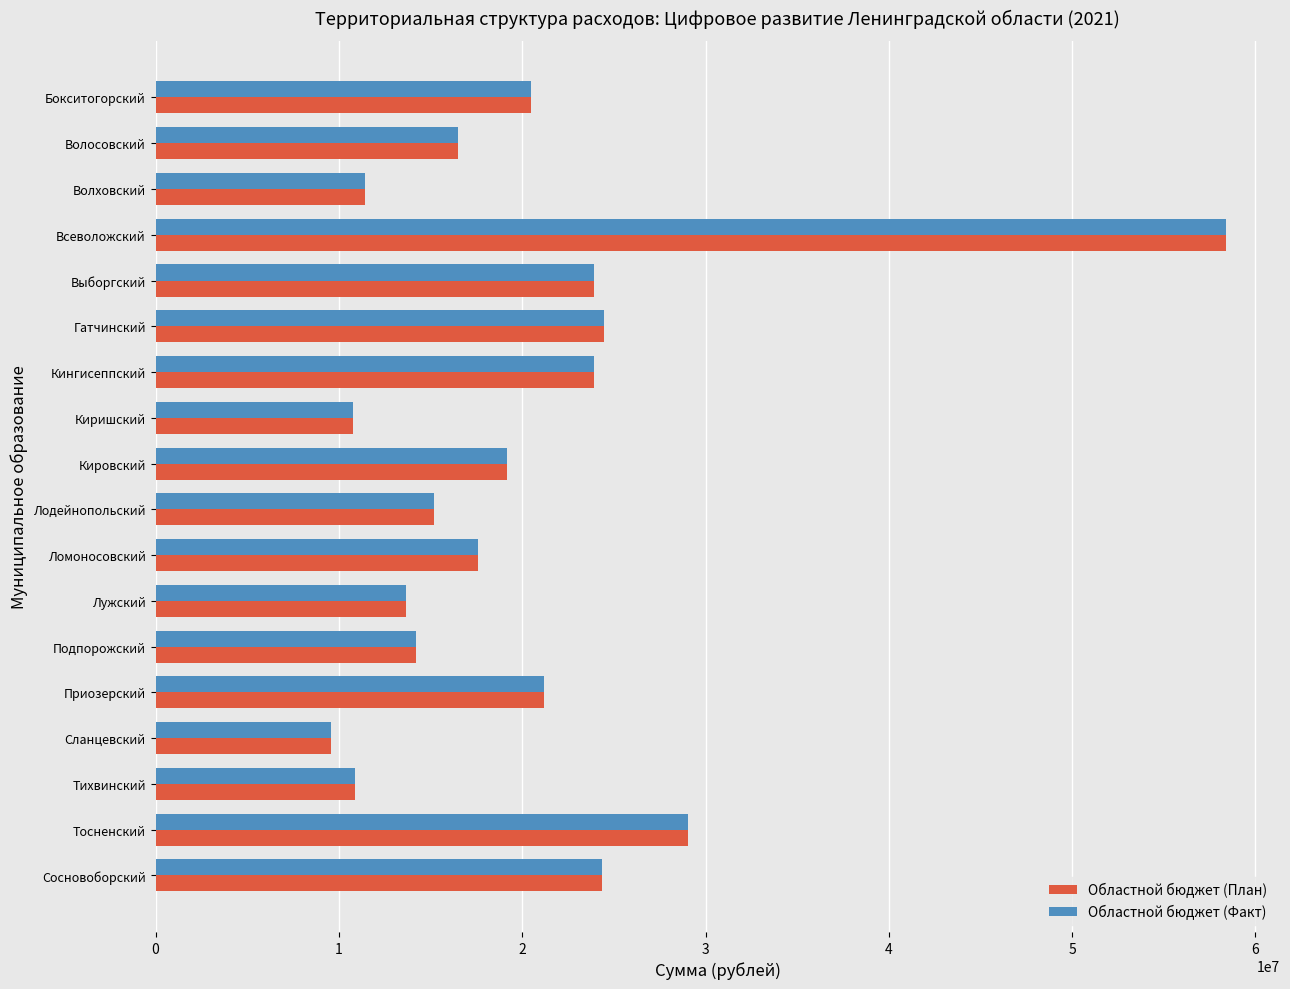

What is the smallest value displayed?

9548745.3